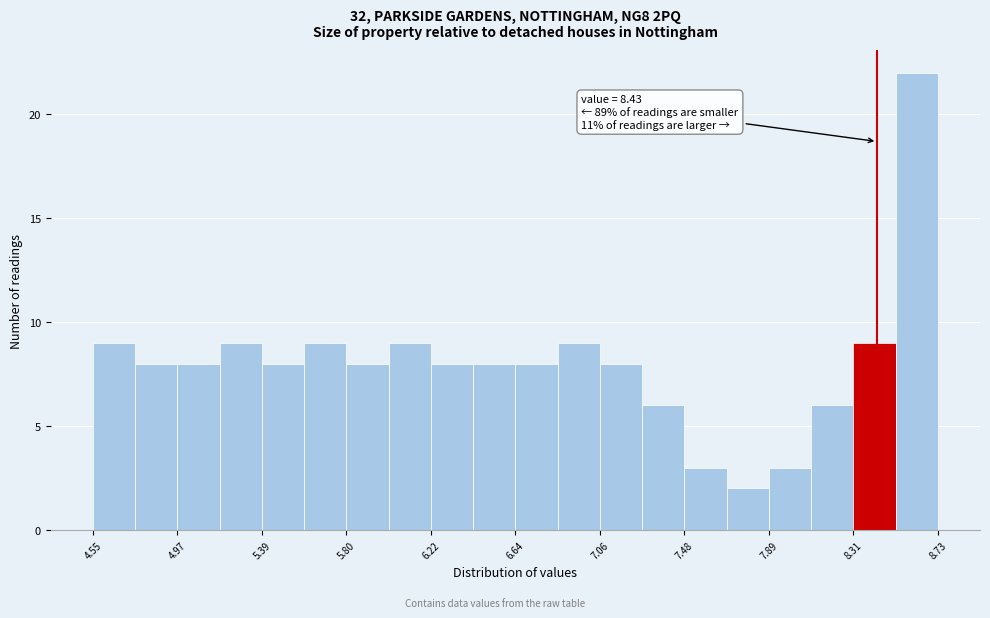

Over which range of the x-axis is the bar tallest?

8.50 to 8.75